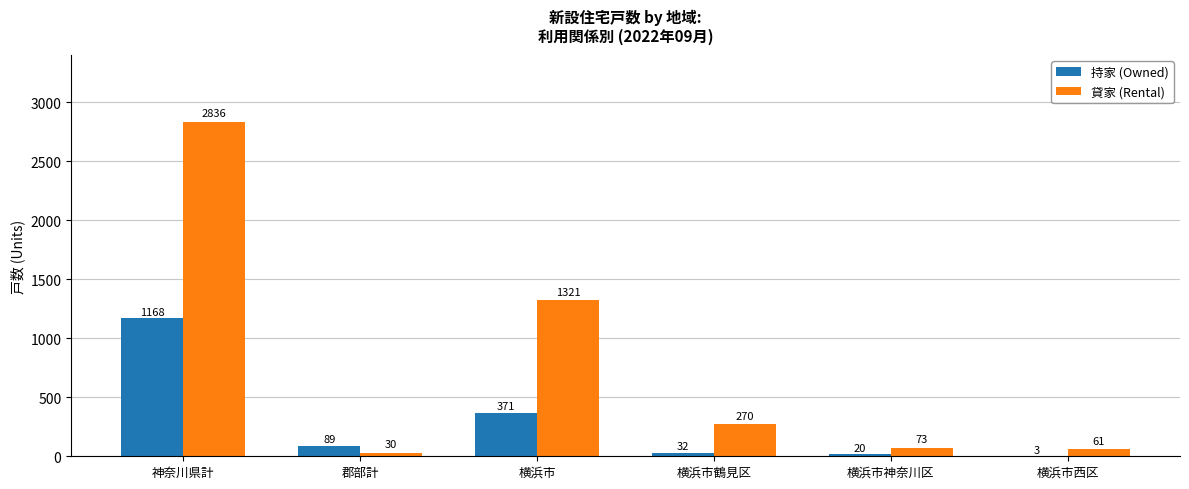

Which series has the largest range (max minus min)?

貸家 (Rental)